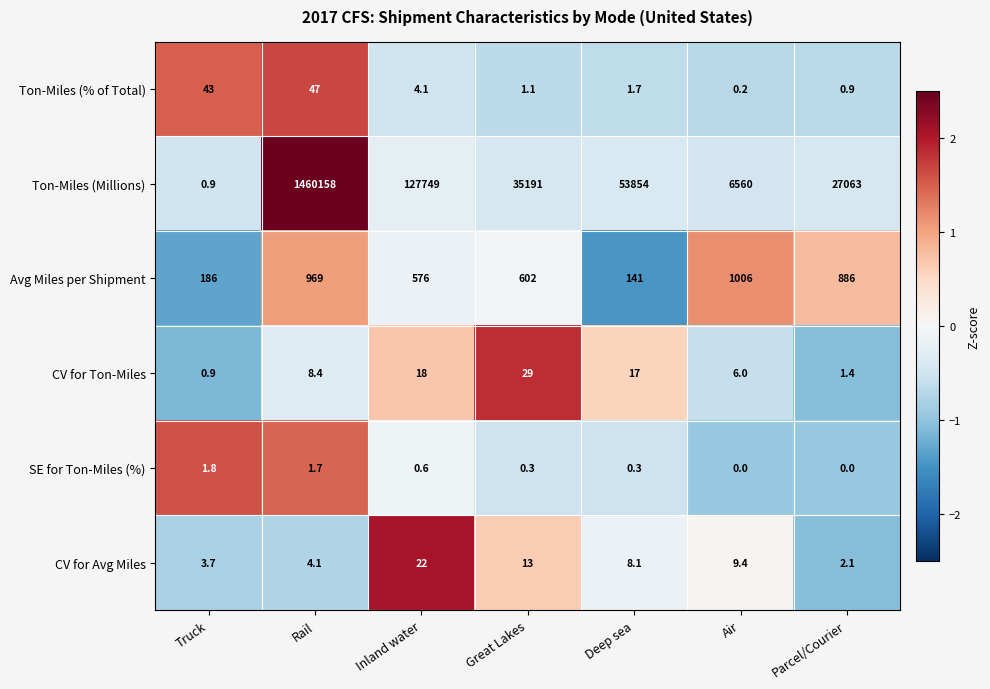

What is the approximate value of Ton-Miles (% of Total) at Truck?

43.0